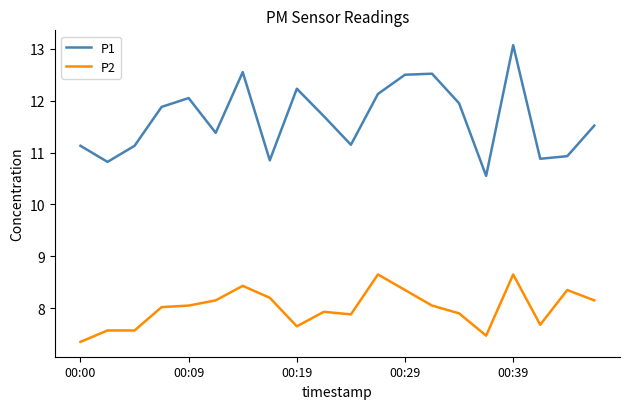

Rank the series by their average value, from lowest to highest.

P2, P1